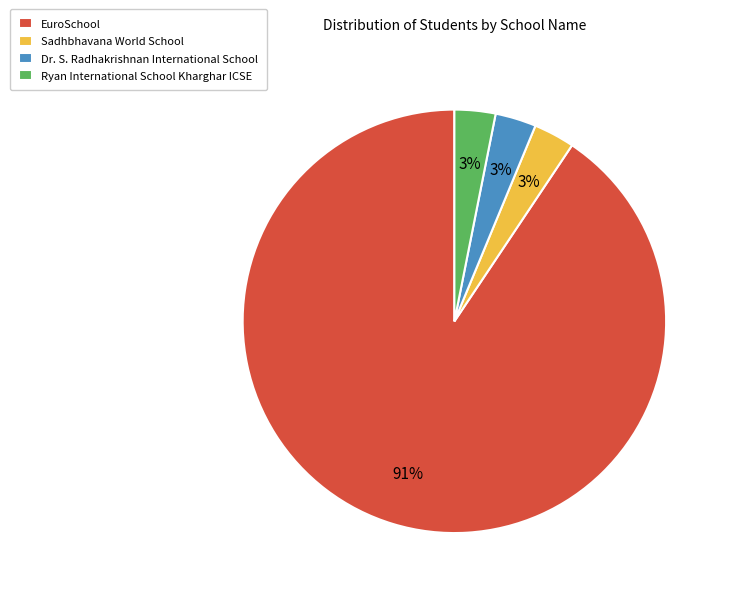

To the nearest percent, what is the average slice percentage?

25%